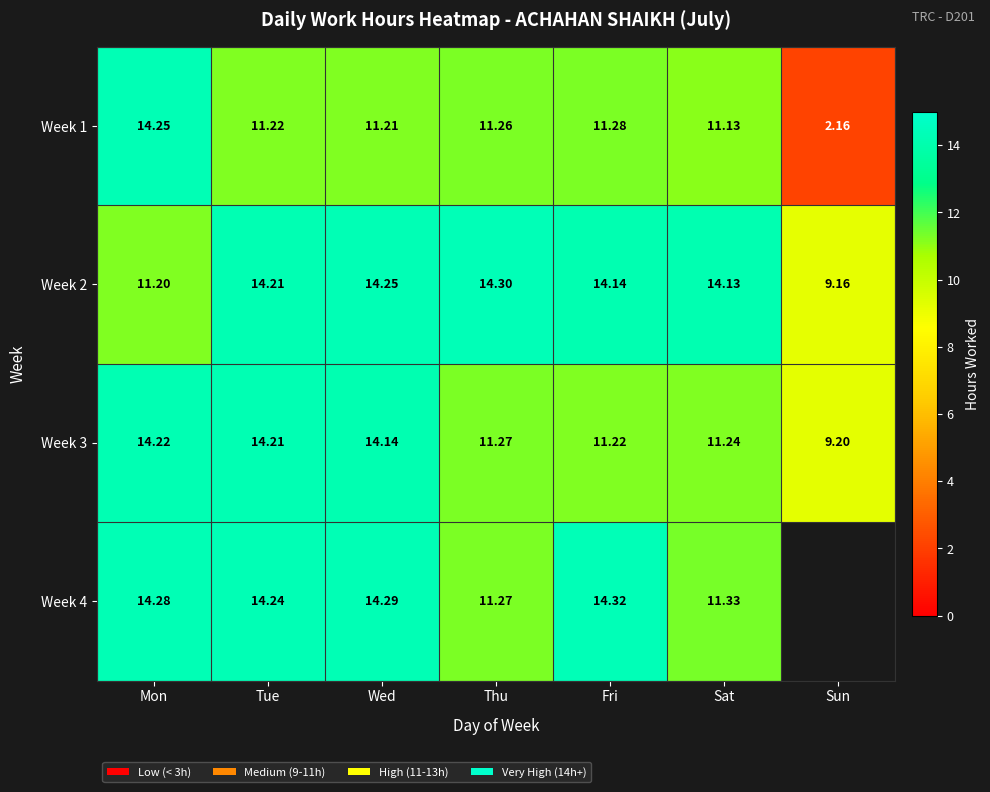

List the labels in order of Week 3 value, largest first.

Mon, Tue, Wed, Thu, Sat, Fri, Sun